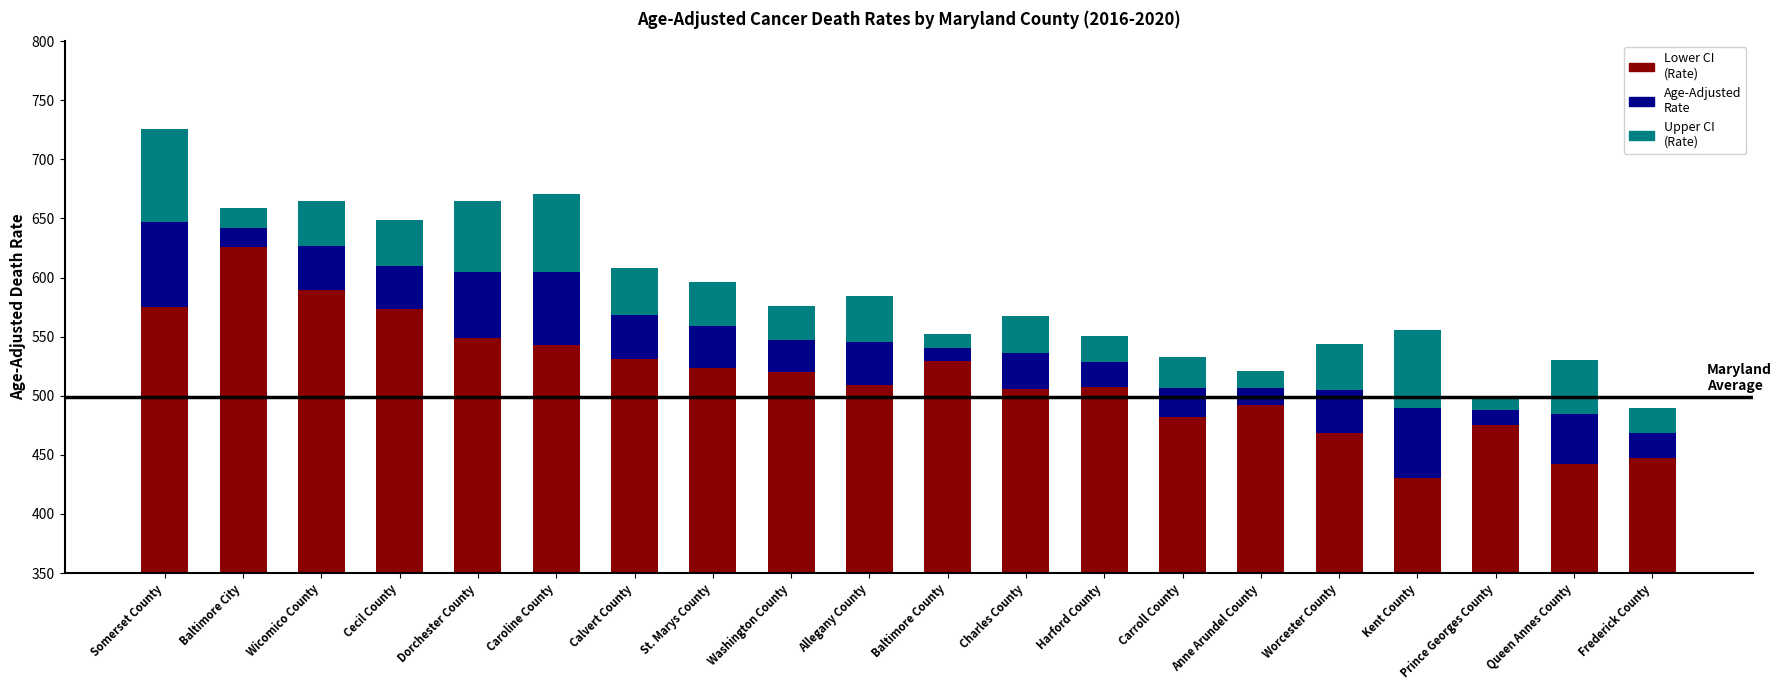

What is the total value across all series at Dorchester County?

665.0